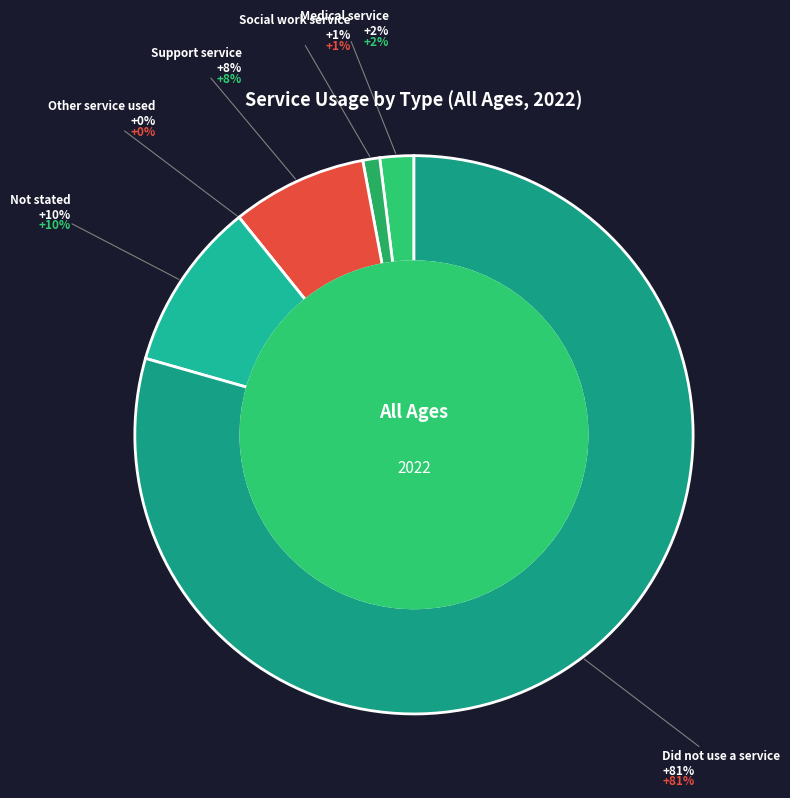

How many slices are in this pie chart?

6